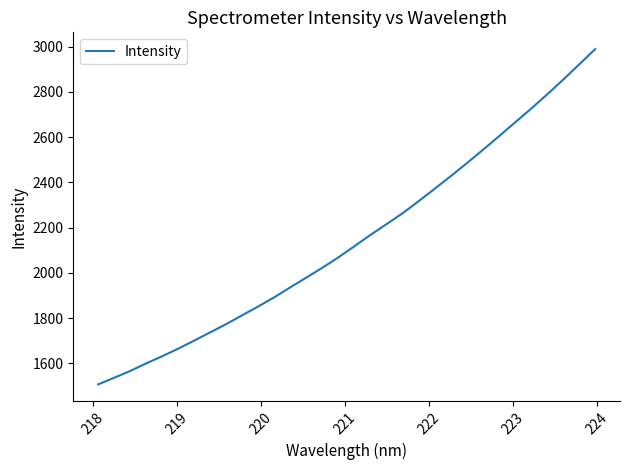

What is the smallest value displayed?

1506.6